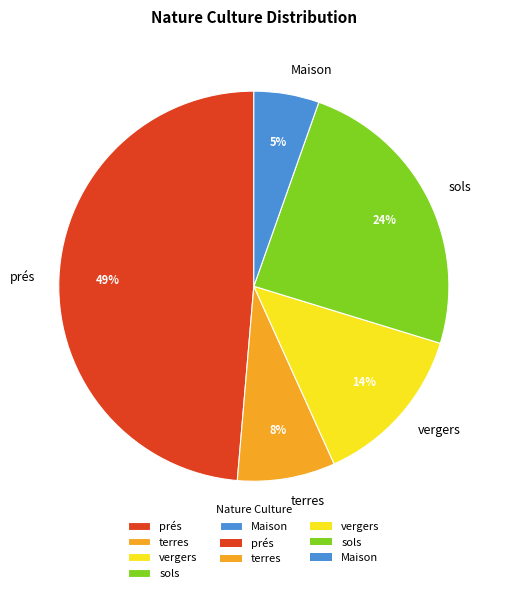

Combined, do sols and vergers account for over 50%?

No